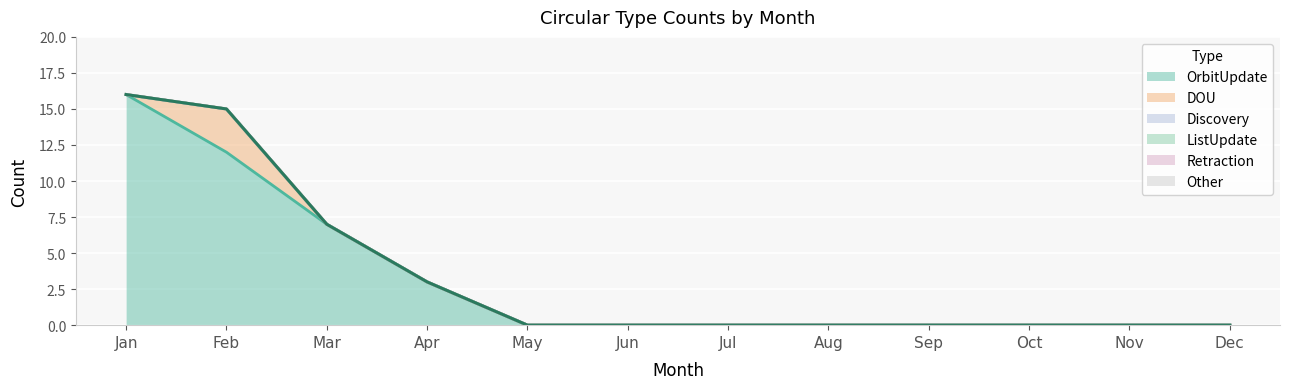

Which series changed the most between Aug and Nov?

OrbitUpdate